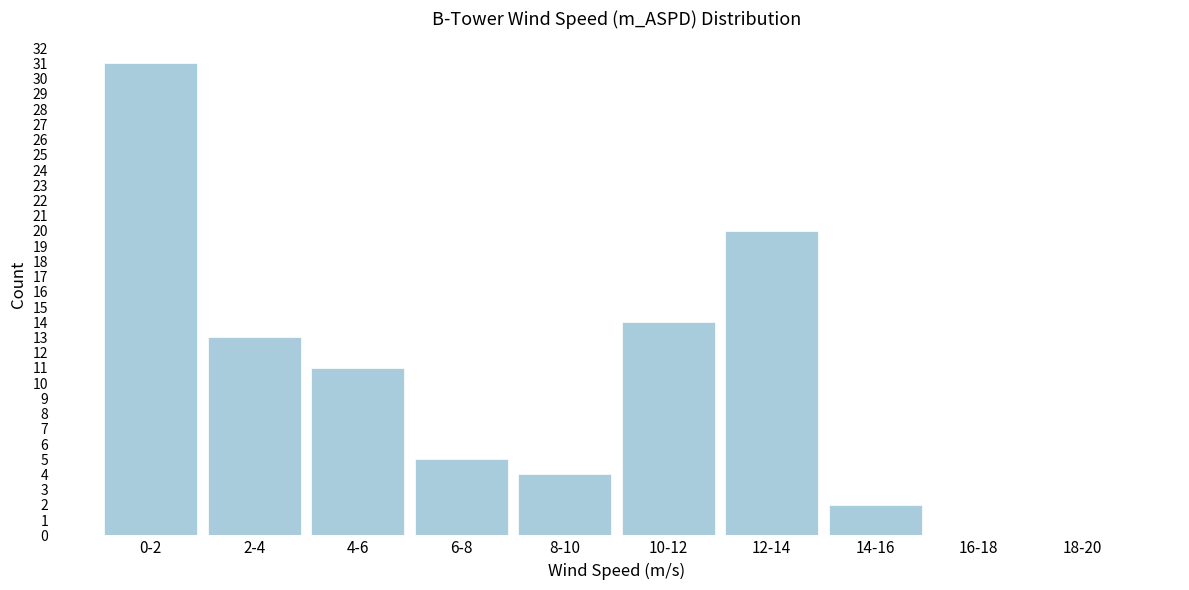

Reading right to left, transcribe all the data shown in this chart.

18-20=0	16-18=0	14-16=2	12-14=20	10-12=14	8-10=4	6-8=5	4-6=11	2-4=13	0-2=31